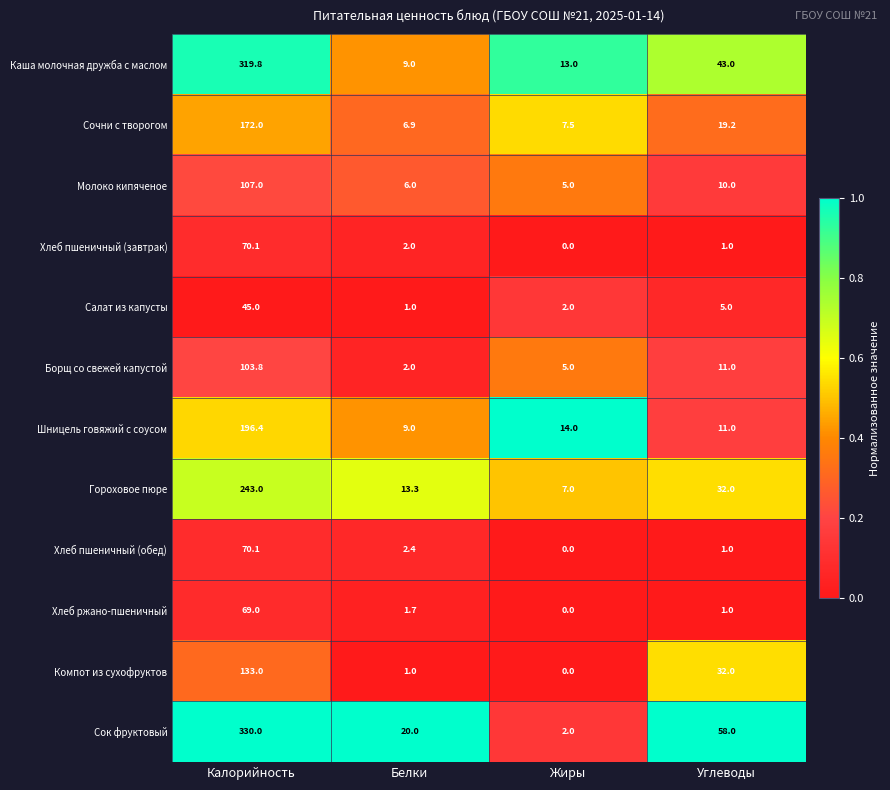

List the labels in order of Хлеб пшеничный (обед) value, smallest first.

Жиры, Углеводы, Белки, Калорийность